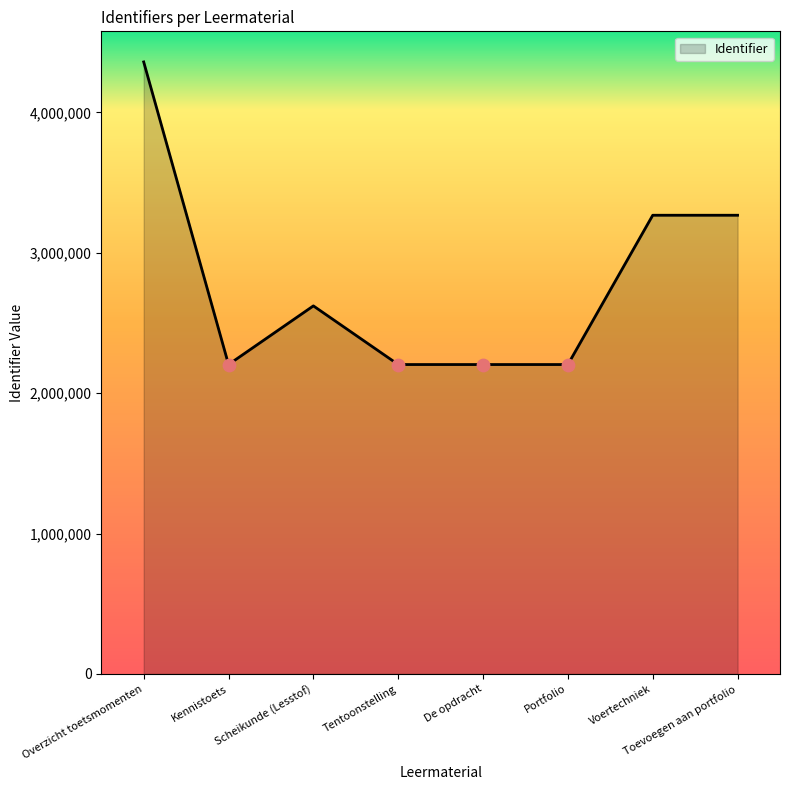

What is the change in value from Scheikunde (Lesstof) to Tentoonstelling?

-417722